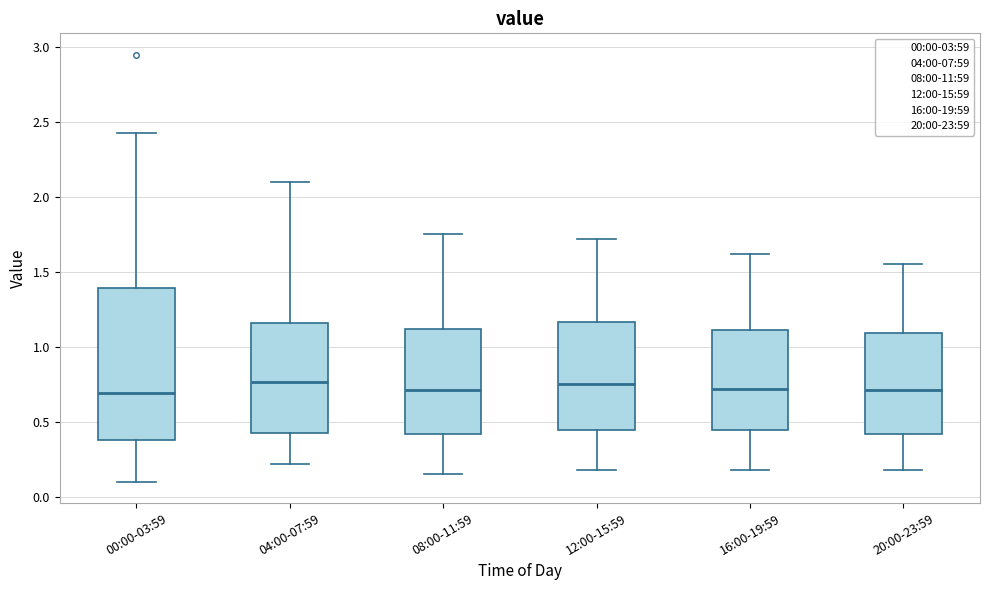

Reading left to right, transcribe this box plot: for each box, give where its median line is, the range the box spans, and where its two whiskers end, as read against the y-axis. The values are not printed on the chart, so give them approximately, as read against the axis.

00:00-03:59: median 0.70, box 0.40 to 1.40, whiskers 0.10 to 2.45
04:00-07:59: median 0.75, box 0.45 to 1.15, whiskers 0.20 to 2.10
08:00-11:59: median 0.70, box 0.40 to 1.10, whiskers 0.15 to 1.75
12:00-15:59: median 0.75, box 0.45 to 1.15, whiskers 0.20 to 1.70
16:00-19:59: median 0.70, box 0.45 to 1.10, whiskers 0.20 to 1.60
20:00-23:59: median 0.70, box 0.40 to 1.10, whiskers 0.20 to 1.55